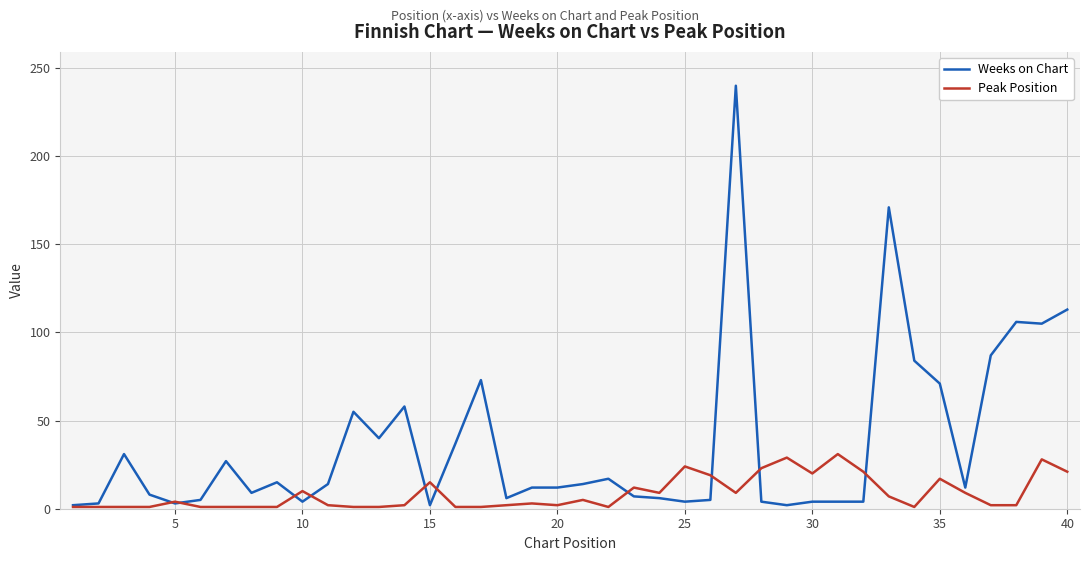

Which series has the largest total across all categories?

Weeks on Chart